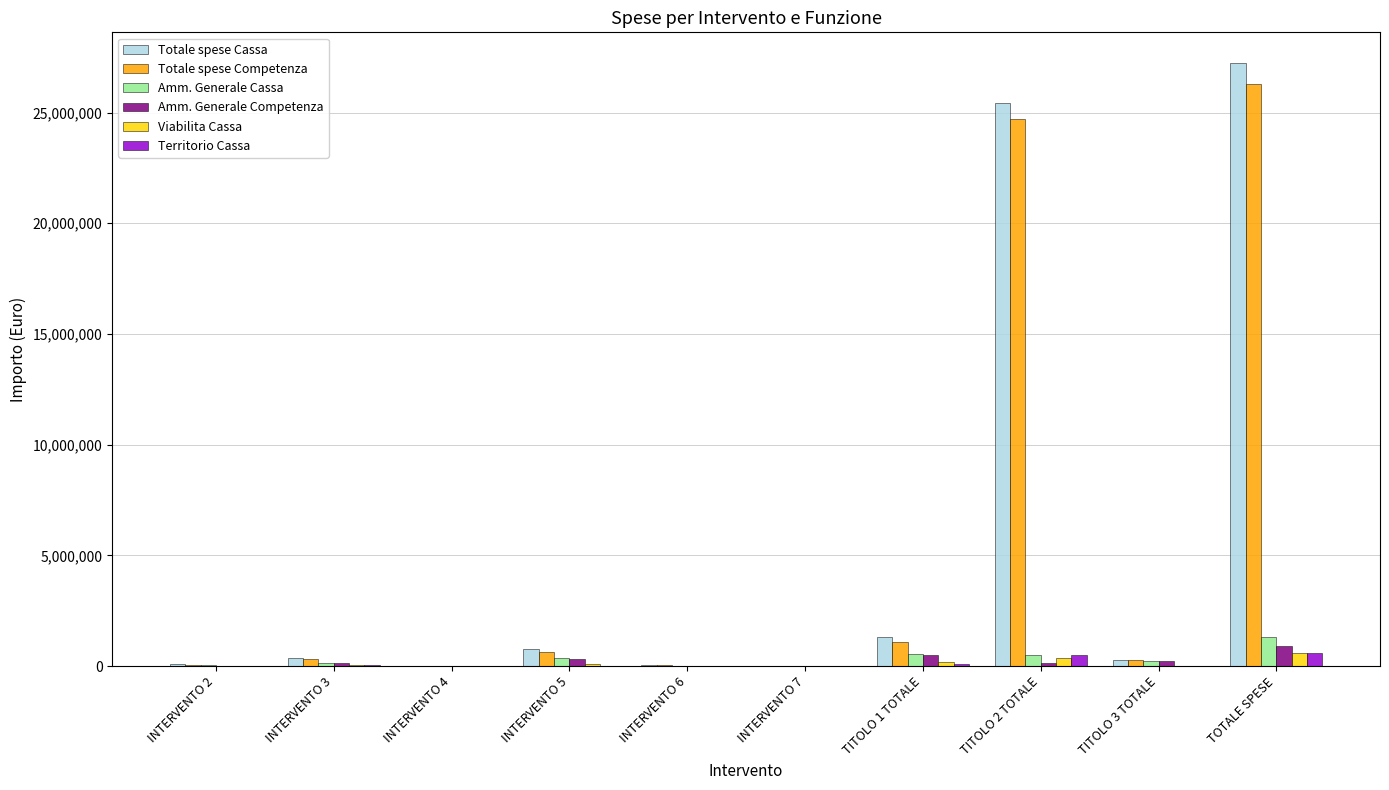

At which category does the chart reach its peak across all series?

TOTALE SPESE